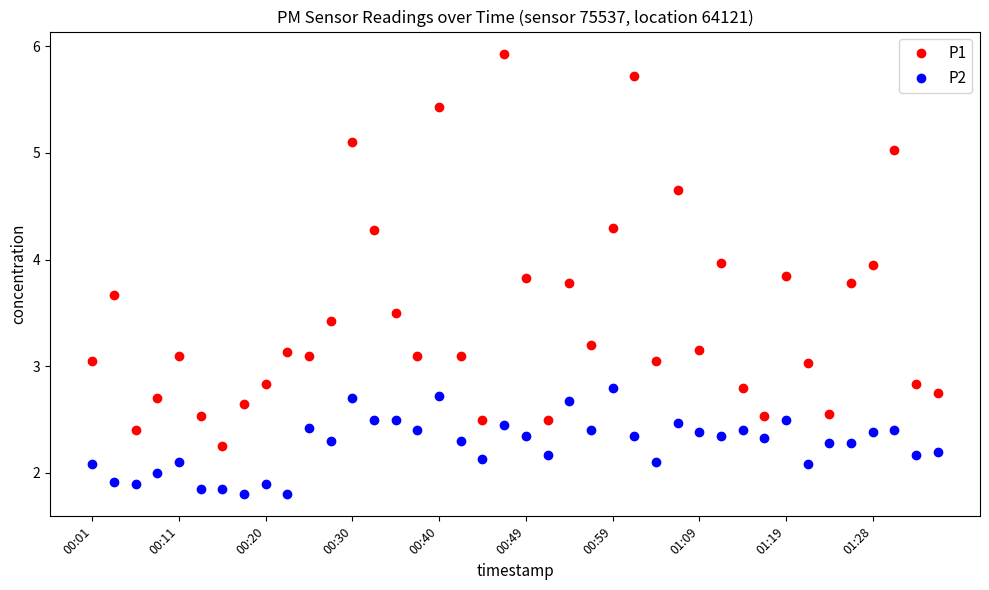

True or false: P2 has more than 2 points higher than both neighbors.

True